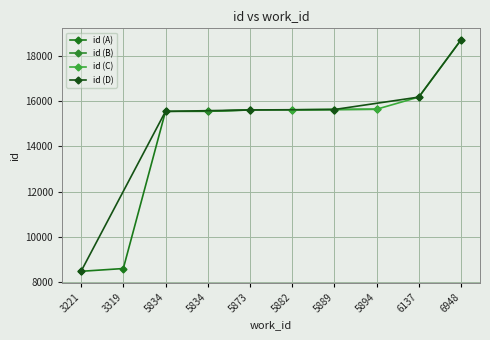

What is the difference between the second highest and minimum values?

7727